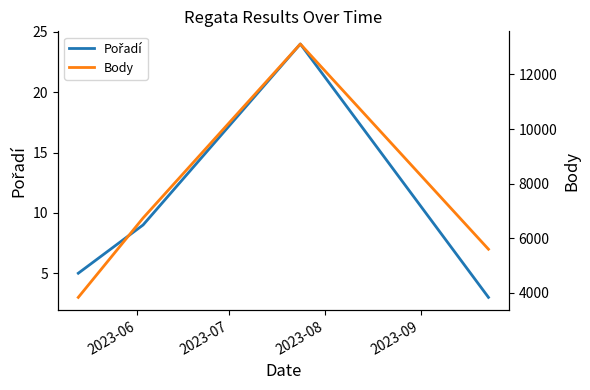

The Body series shows 5600 at 2023-09. True or false?

True